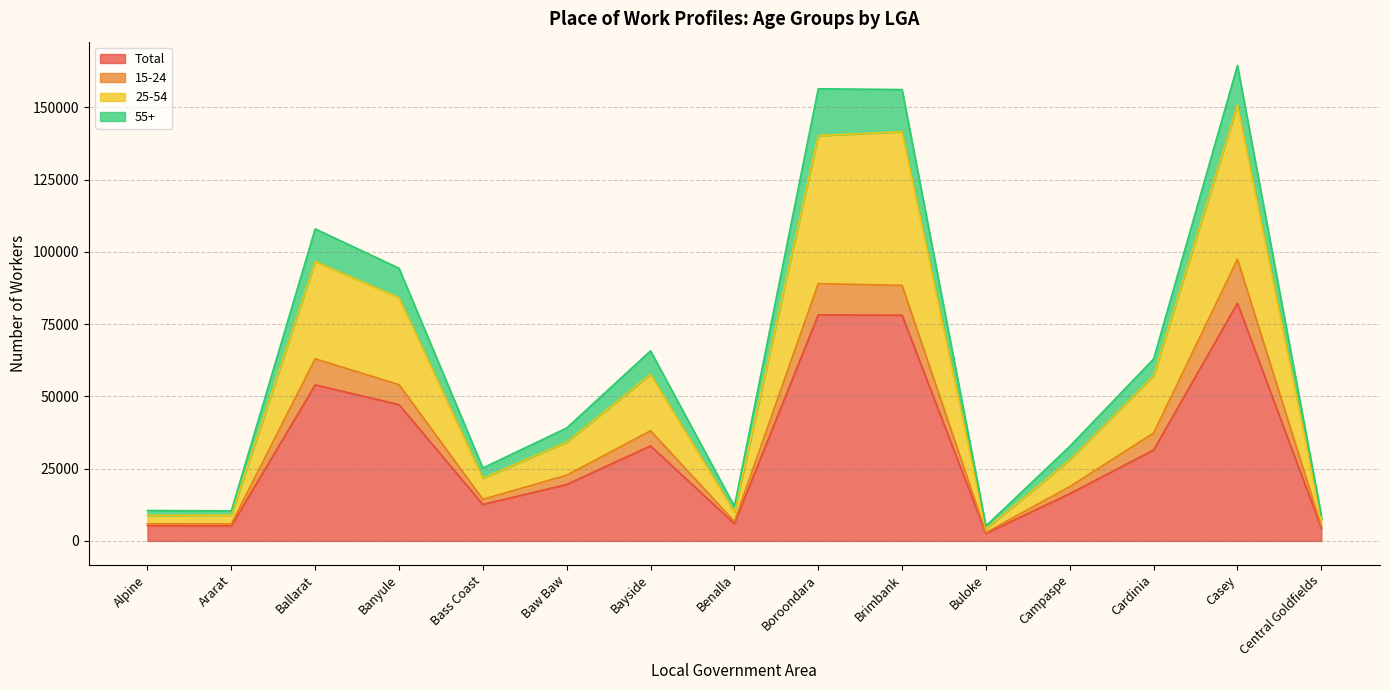

What is the approximate value of Total at Boroondara?

78222